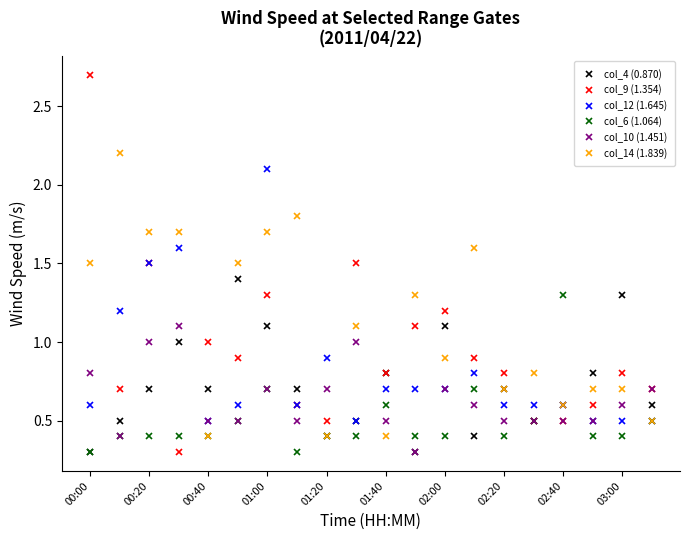

Which series has the widest spread of values?

col_9 (1.354)